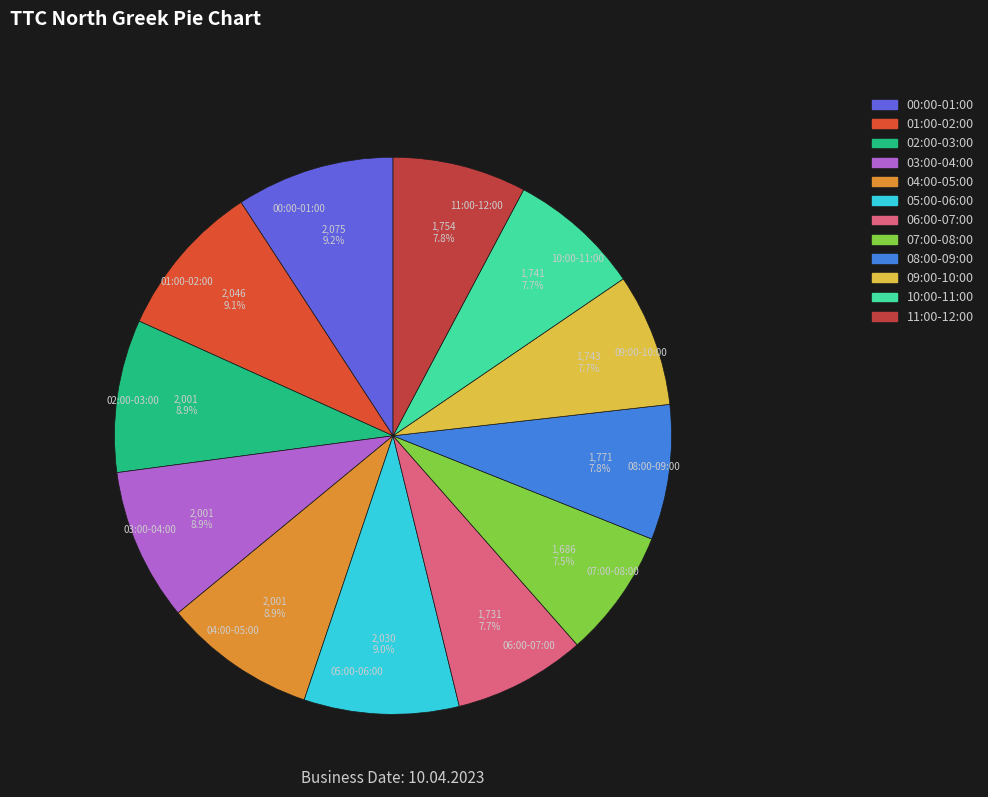

How many segments does this pie chart have?

12